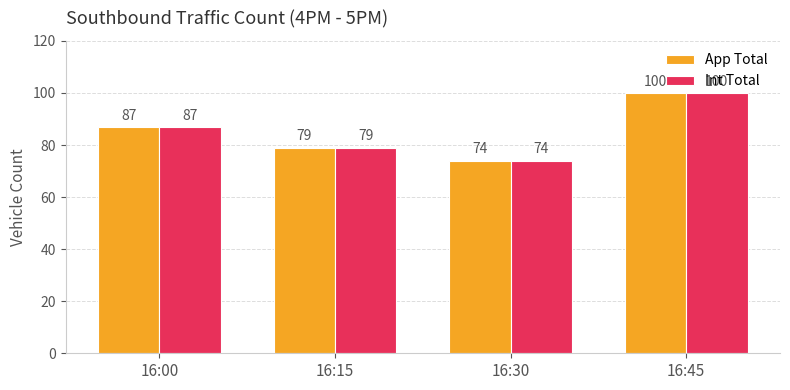

What is the difference between the maximum and minimum values in the App Total series?

26